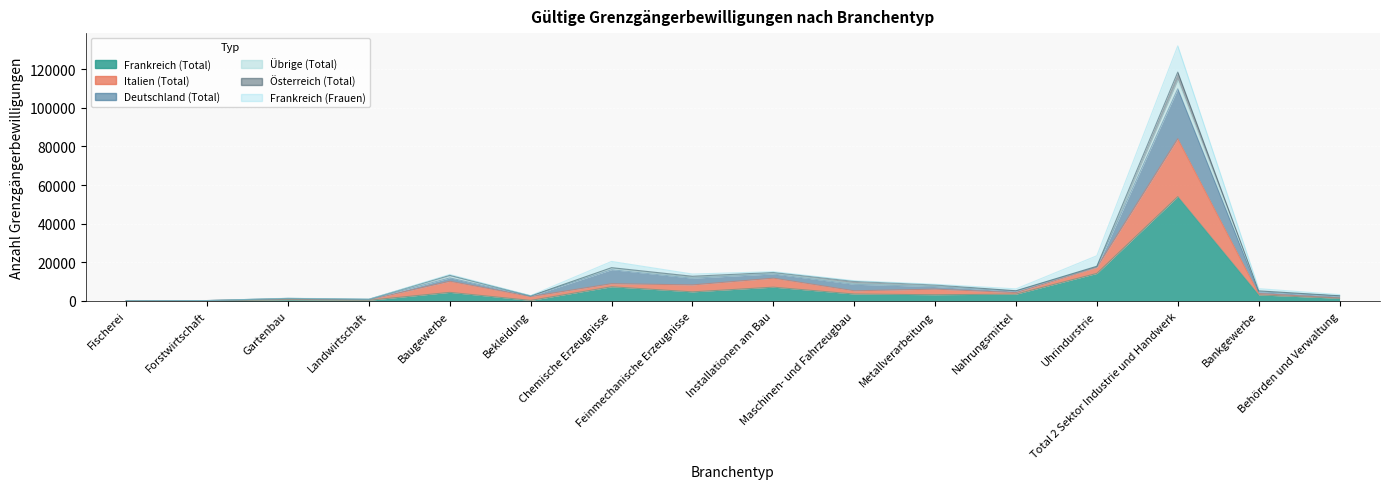

At which label does Italien (Total) reach its minimum?

Fischerei